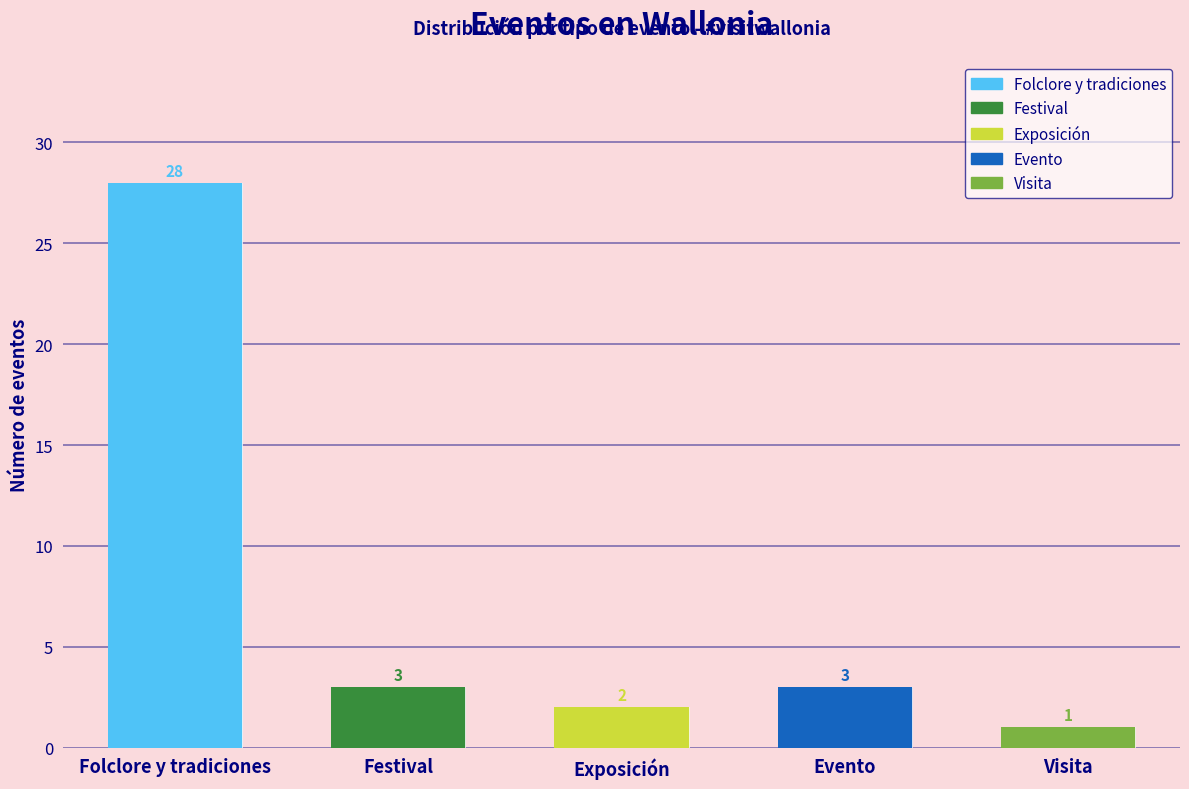

What is the sum of all values?

37